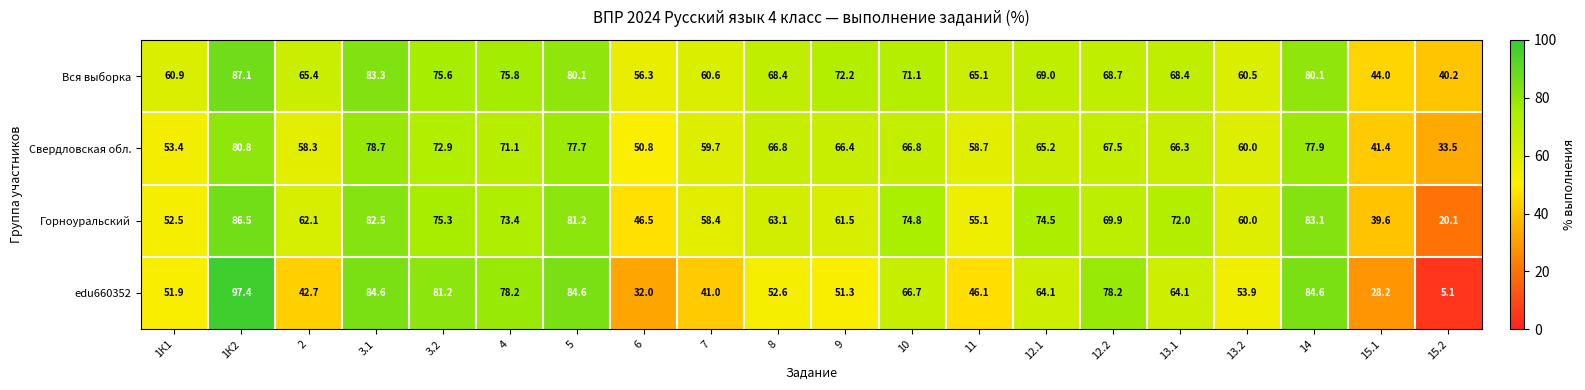

What is the difference between the highest and lowest values at 5?

6.9